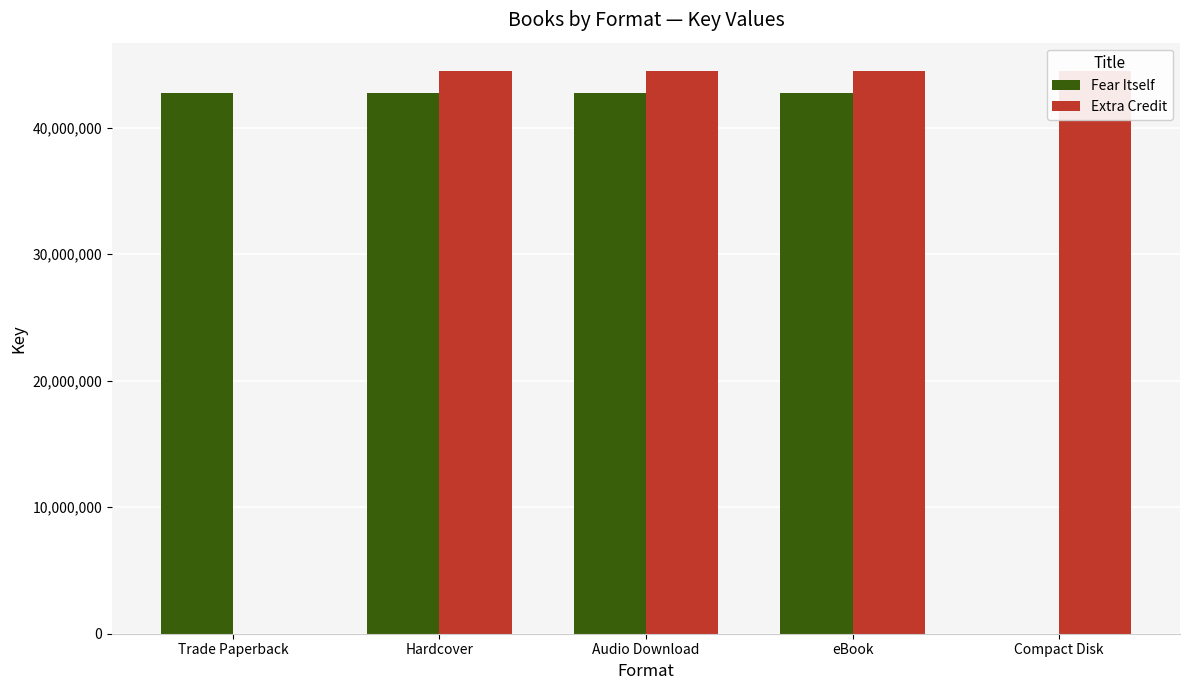

Are the bars horizontal?

No